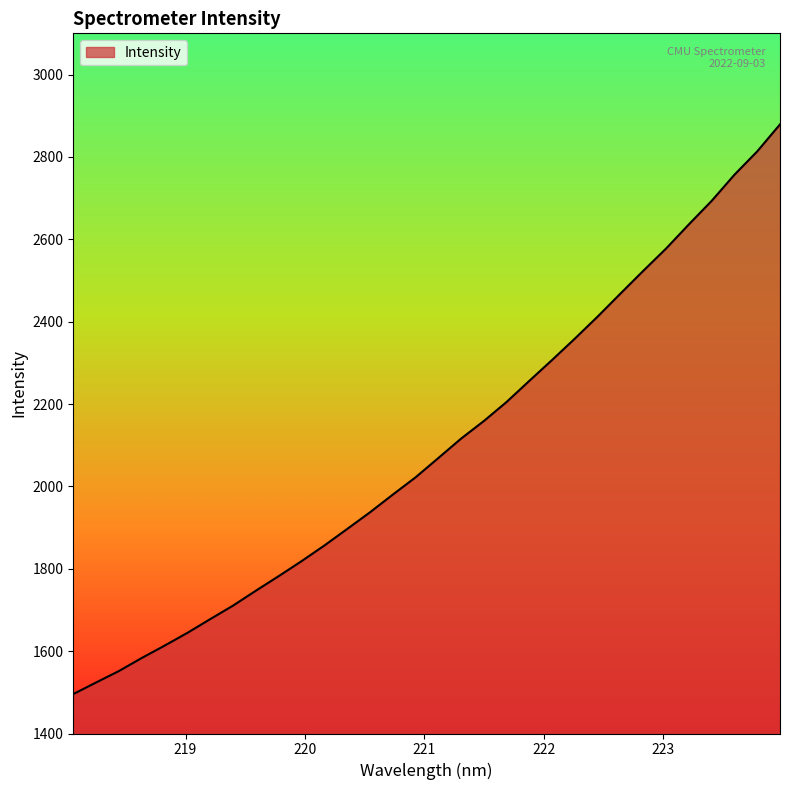

What is the smallest value displayed?

1495.7